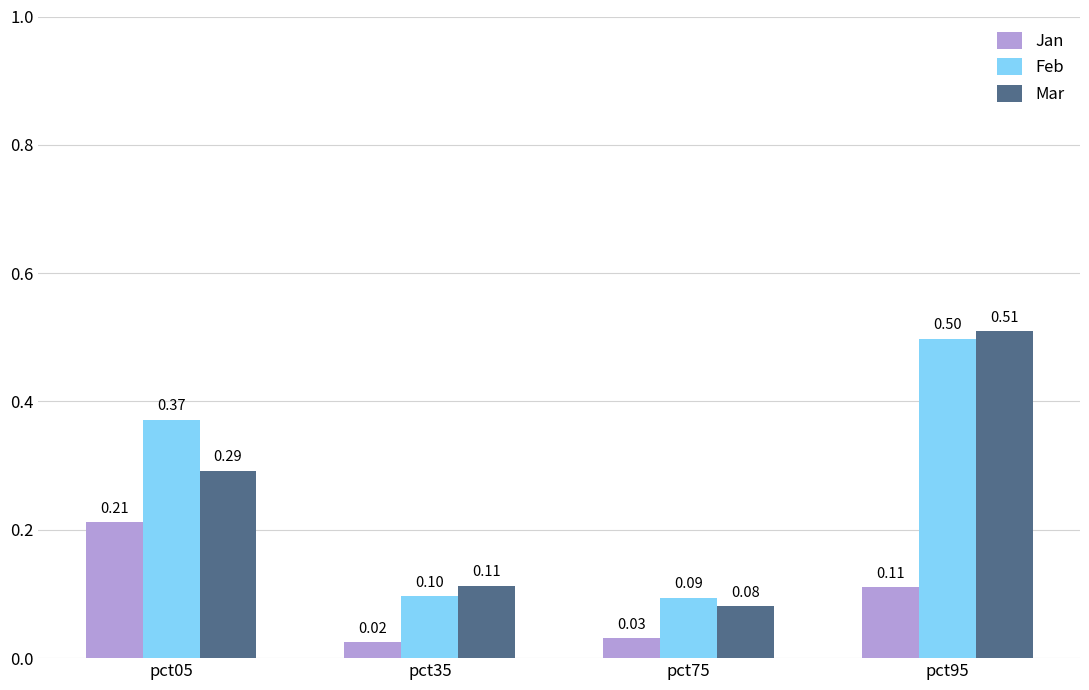

Which series has the largest total across all categories?

Feb